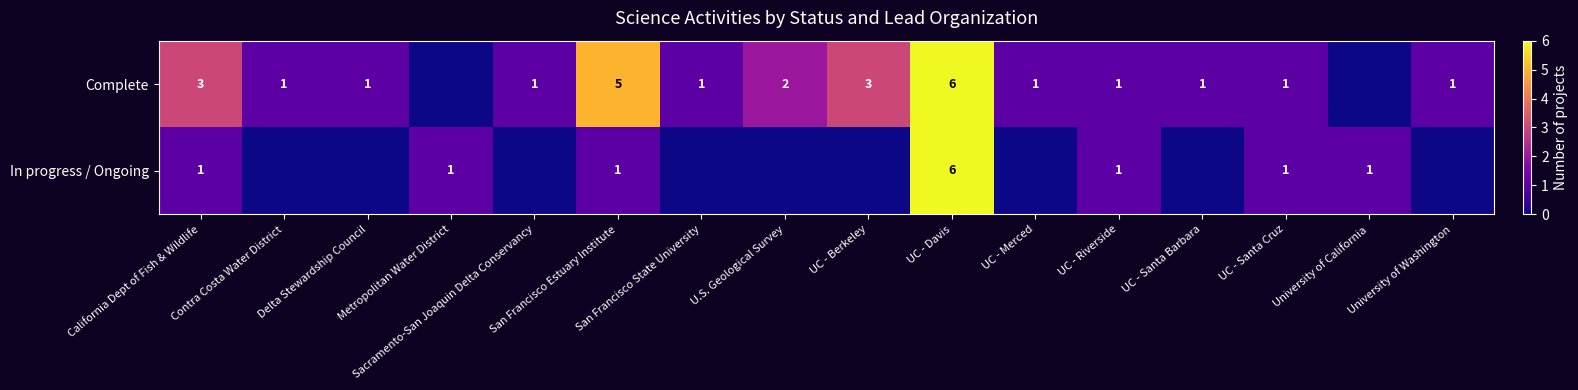

Is the value of In progress / Ongoing at California Dept of Fish & Wildlife greater than the value of Complete at University of California?

Yes